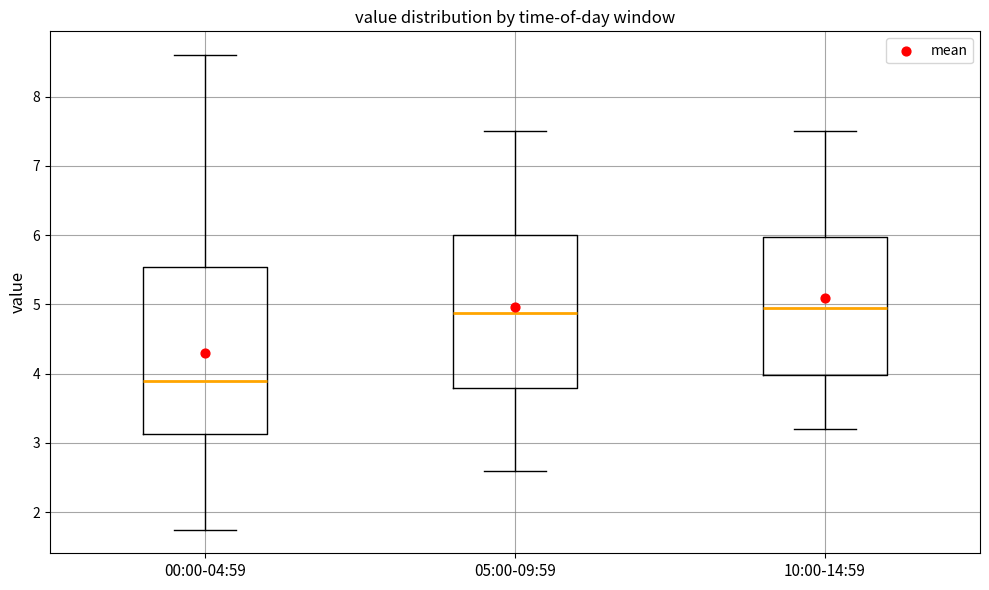

Where does the upper whisker of the box for 05:00-09:59 end on the y-axis? The values are not printed on the chart, so give them approximately, as read against the axis.

7.5